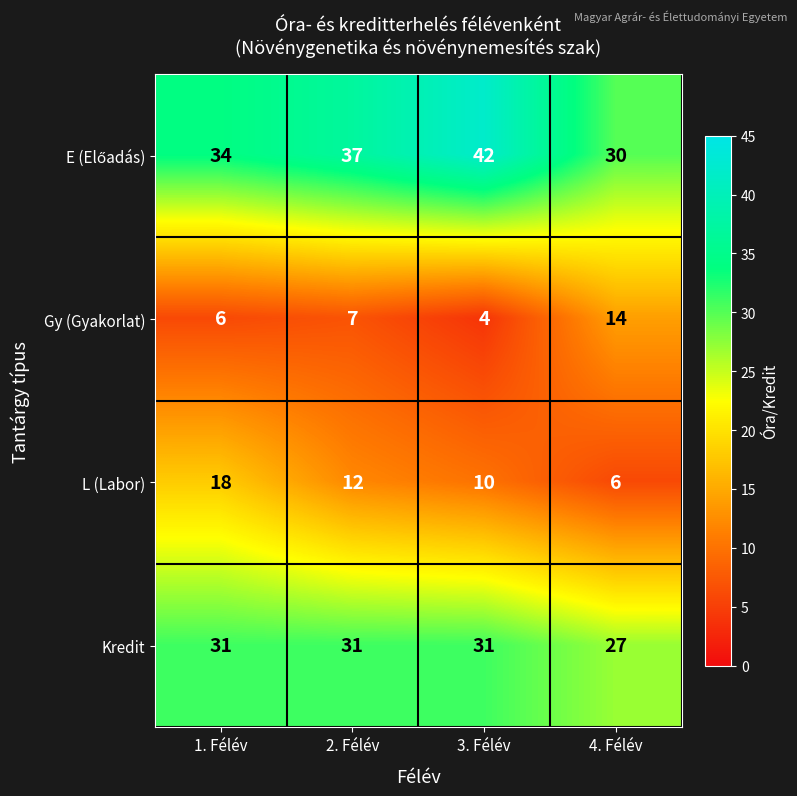

What value does the Gy (Gyakorlat) series have at 3. Félév?

4